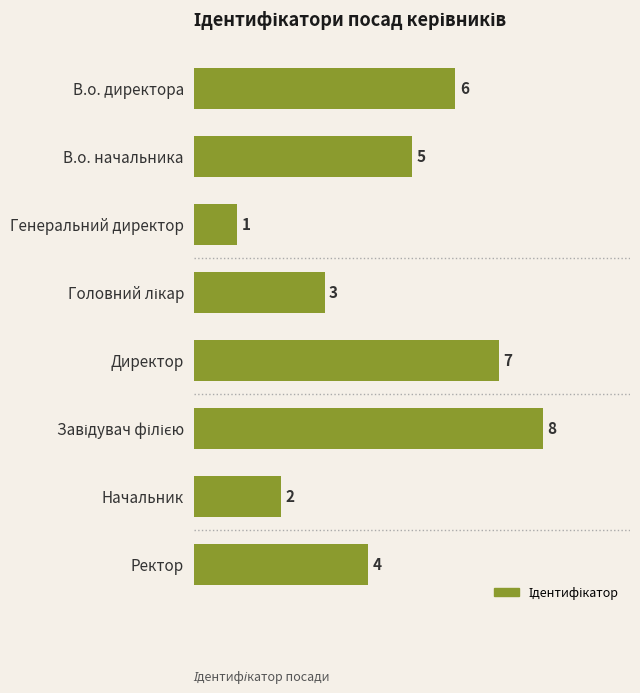

What is the difference between the second highest and second lowest values?

5